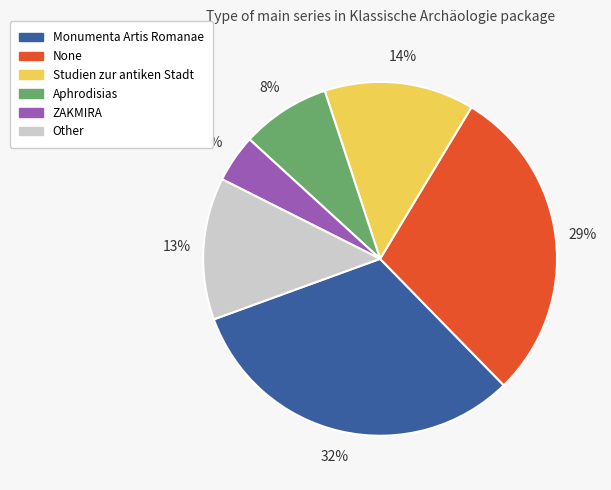

Is there a majority slice in this chart?

No